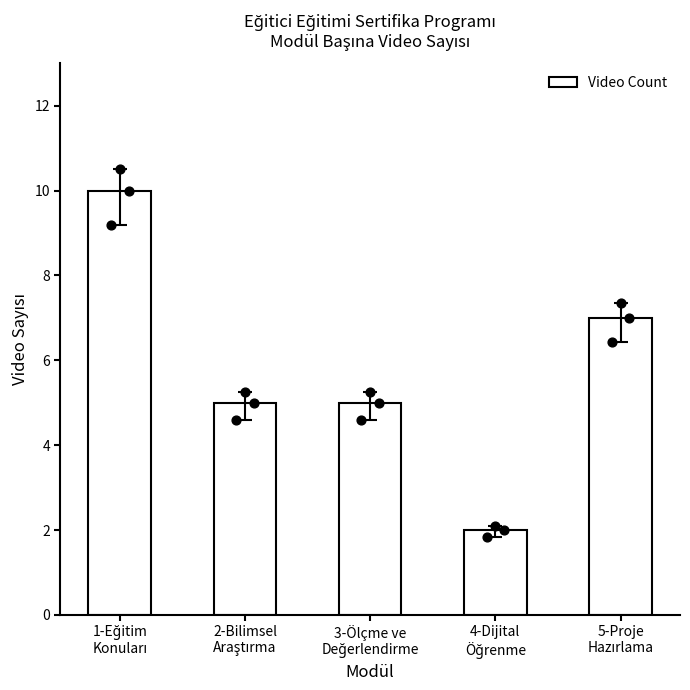

Between 5-Proje
Hazırlama and 4-Dijital
Öğrenme, which is larger?

5-Proje
Hazırlama